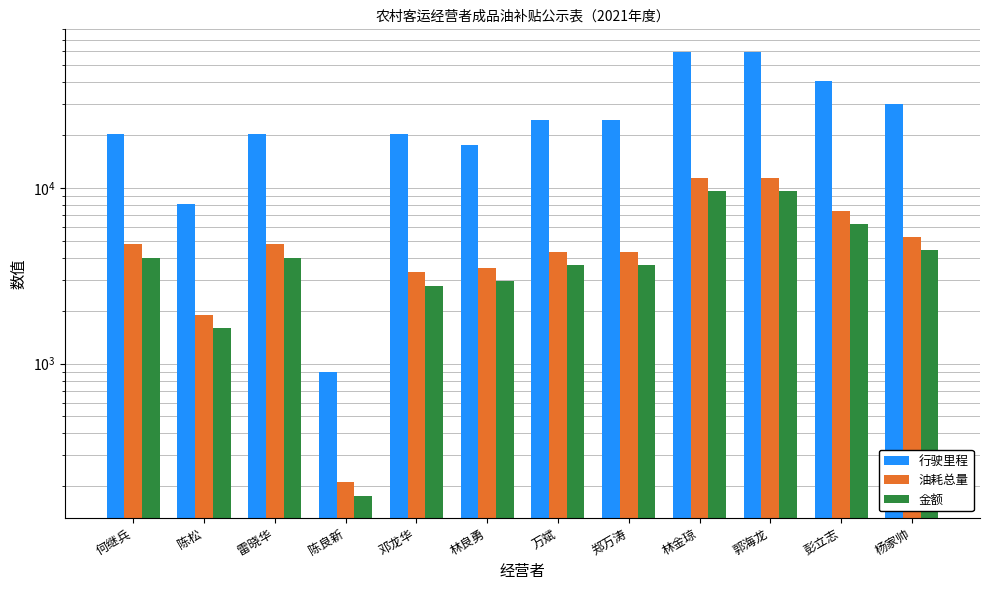

Which series has the largest total across all categories?

行驶里程